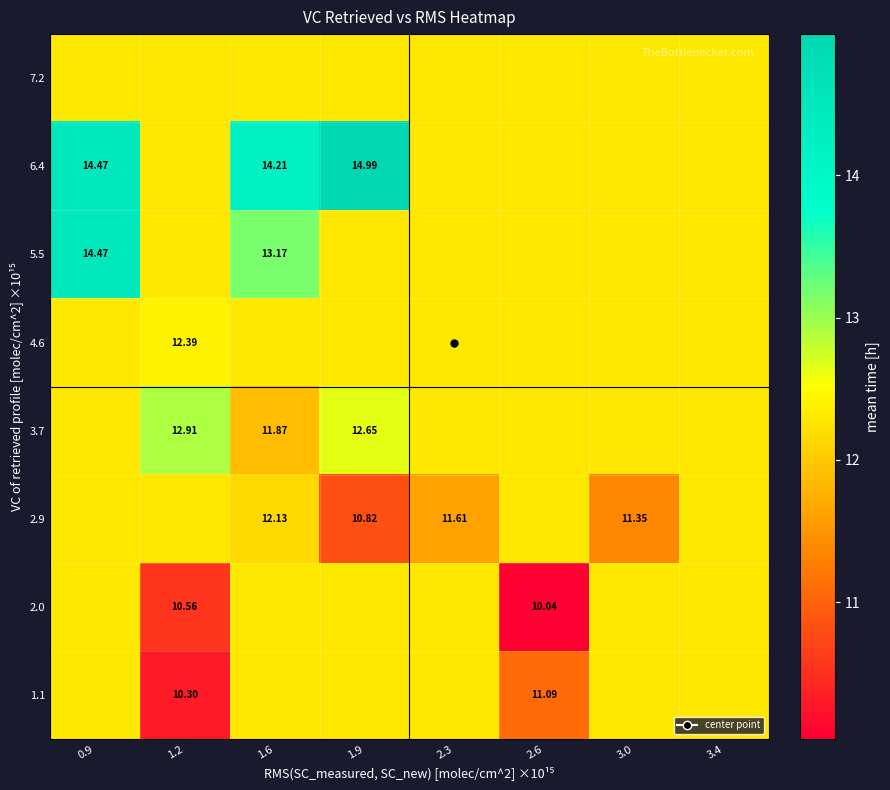

What is the total value across all series at 0.9?

102.7